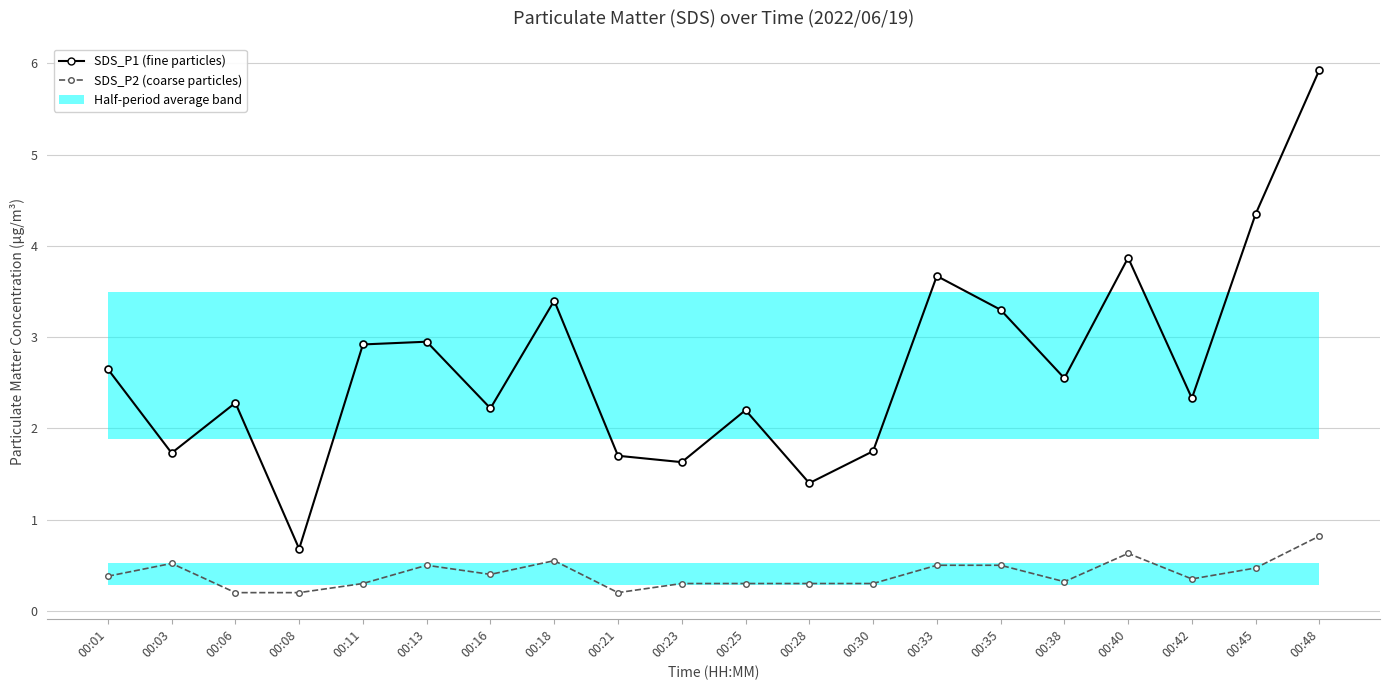

Which series changed the most between 00:01 and 00:48?

SDS_P1